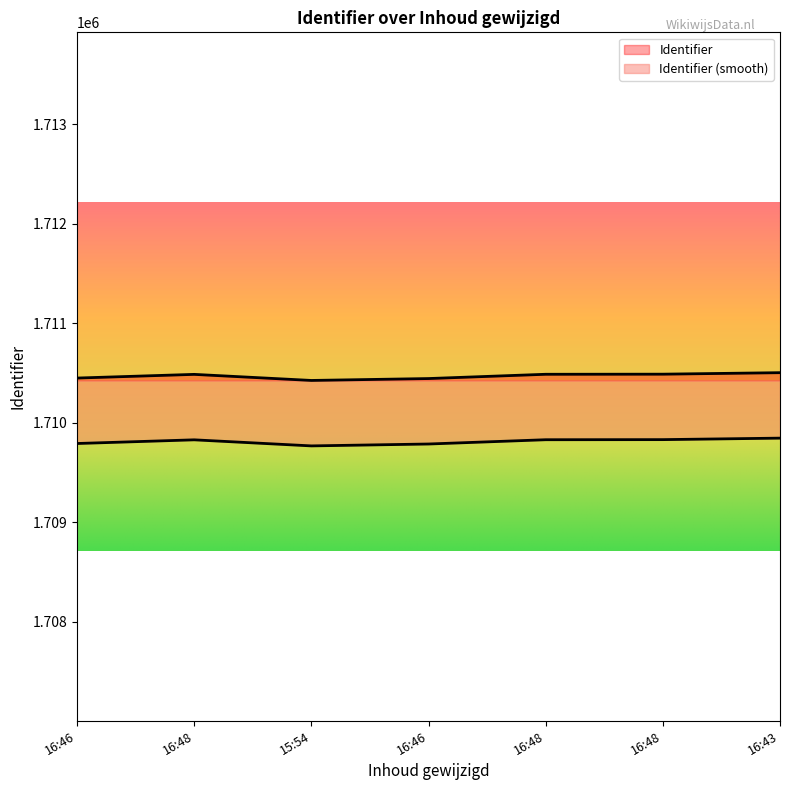

Is it true that the value at 16:46 is 2724067?

False